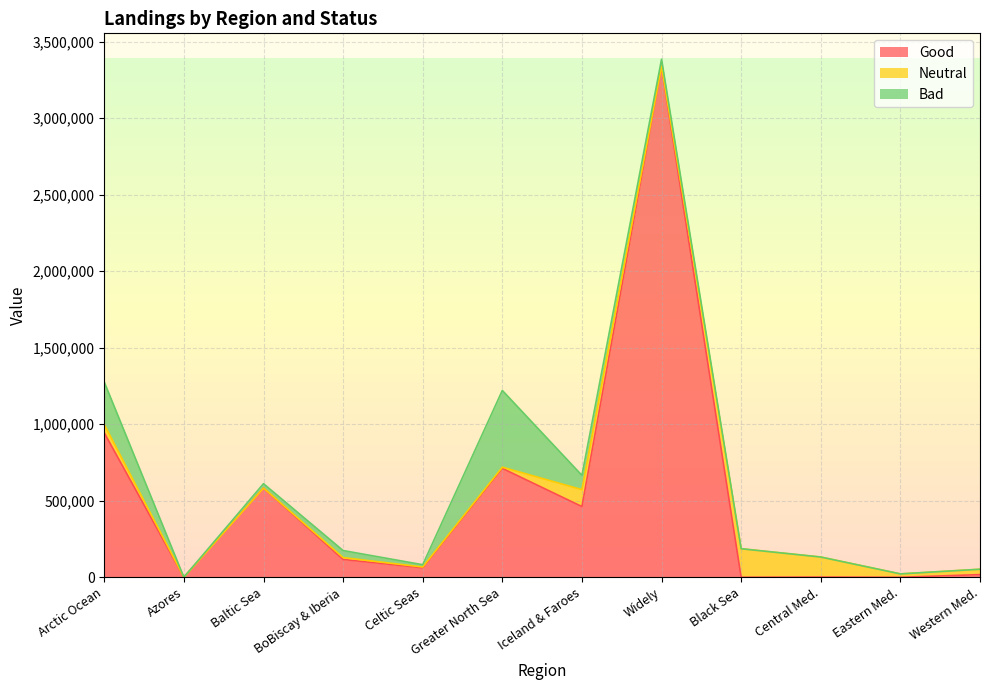

What is the label of the 1st point from the left?

Arctic Ocean